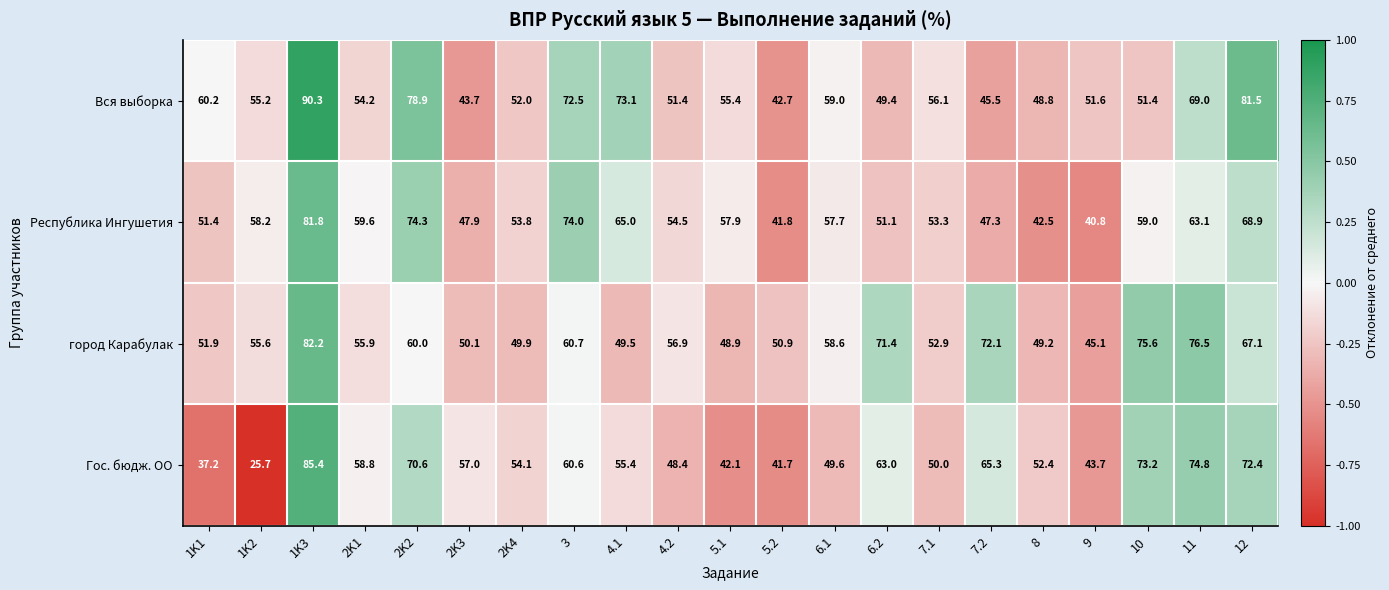

Where does the Гос. бюдж. ОО series first go above 55?

1K3